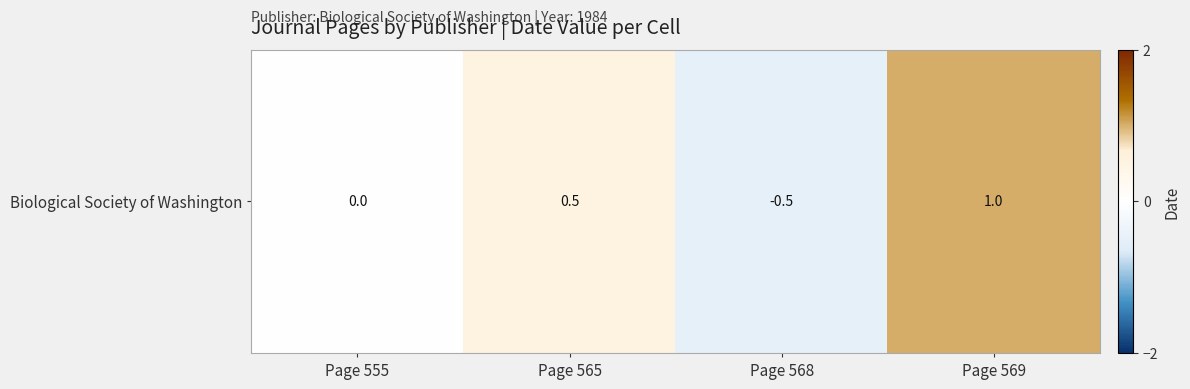

Reading left to right, list all the values displayed in this chart.

Page 555=0.0	Page 565=0.5	Page 568=-0.5	Page 569=1.0